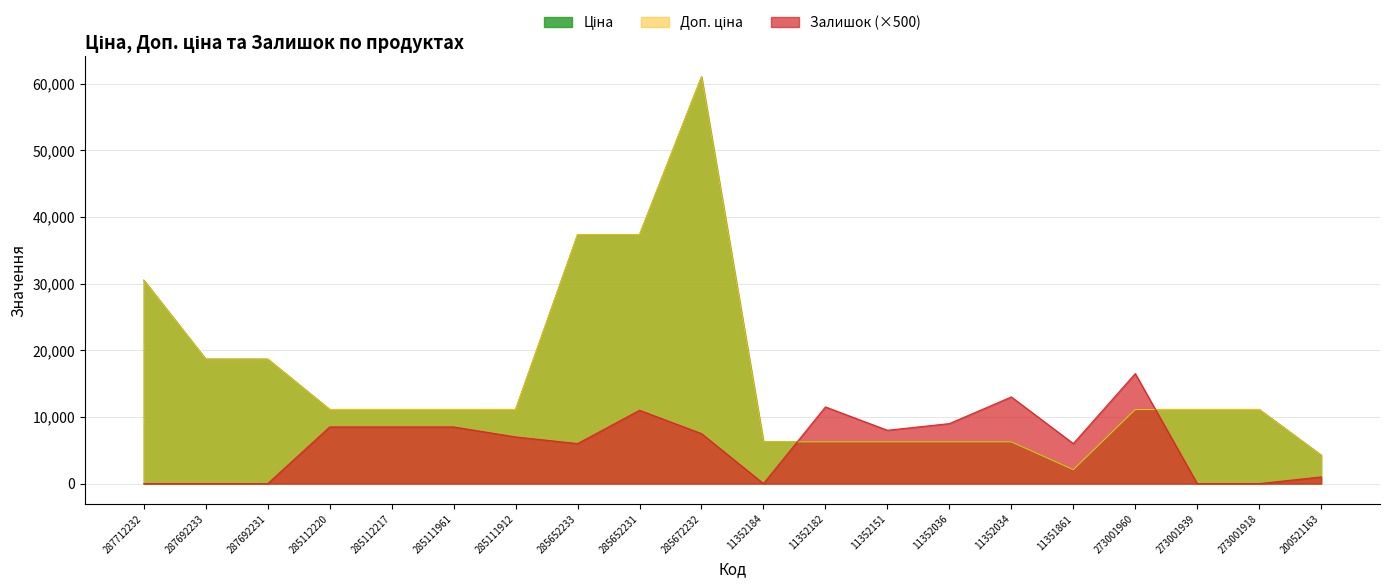

At which label is Залишок closest to 8250?

285112220